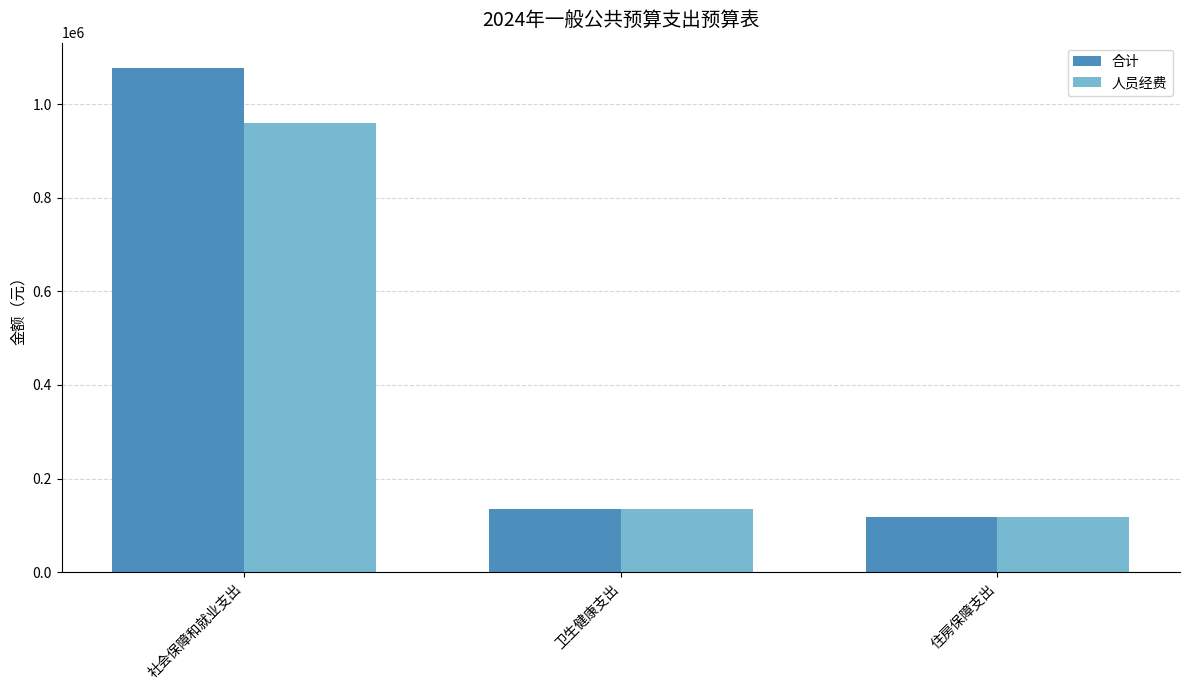

Which series changed the most between 社会保障和就业支出 and 住房保障支出?

合计